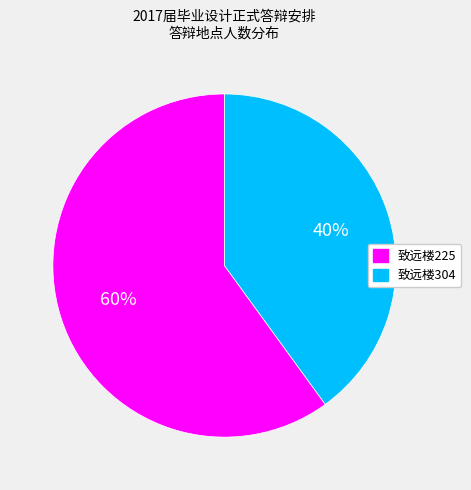

Do 致远楼304 and 致远楼225 together represent more than half of the pie?

Yes